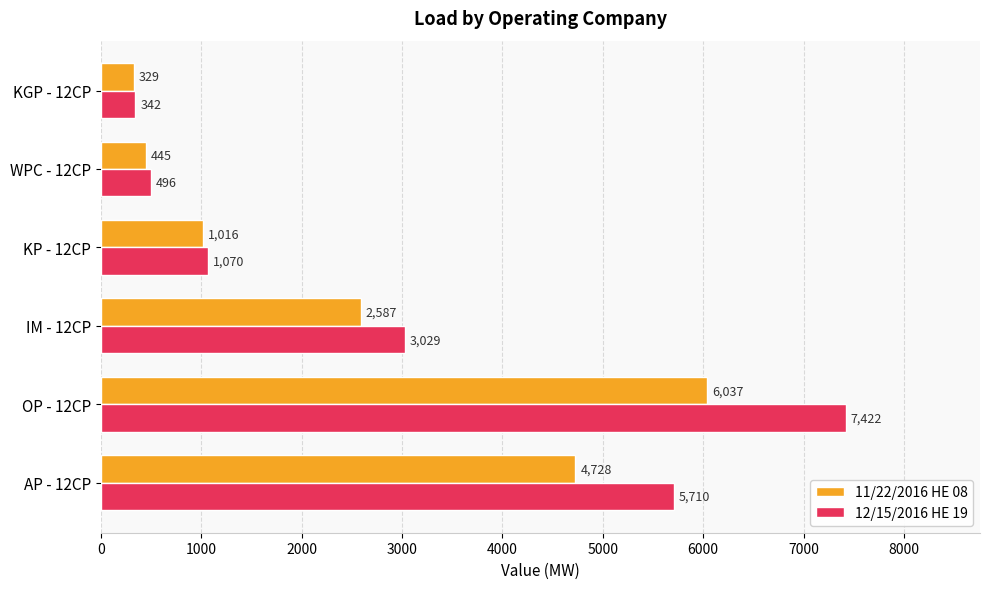

Between OP - 12CP and KGP - 12CP, which series saw the biggest shift?

12/15/2016 HE 19